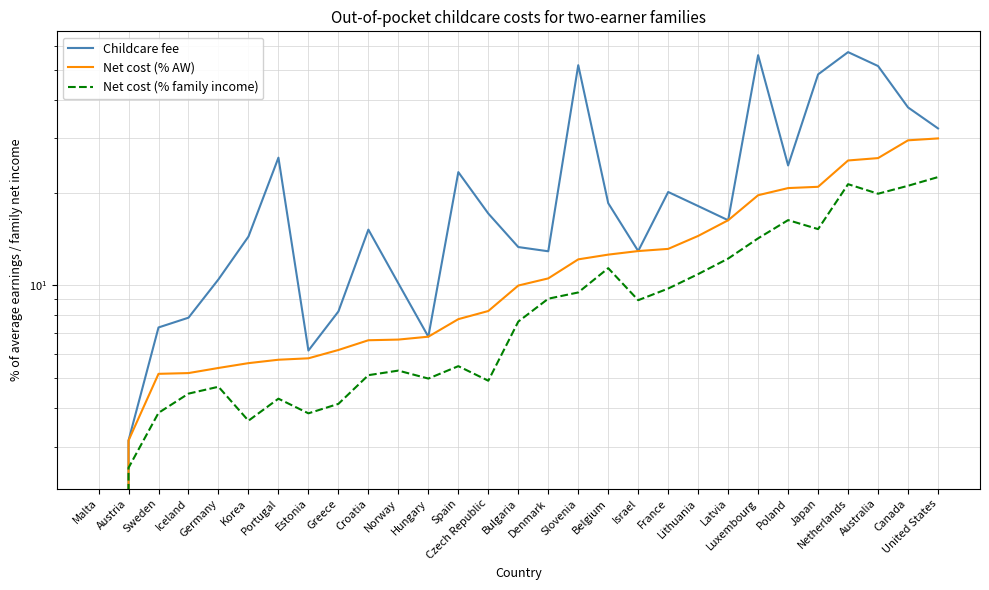

Between Hungary and Israel, which series saw the biggest shift?

Childcare fee